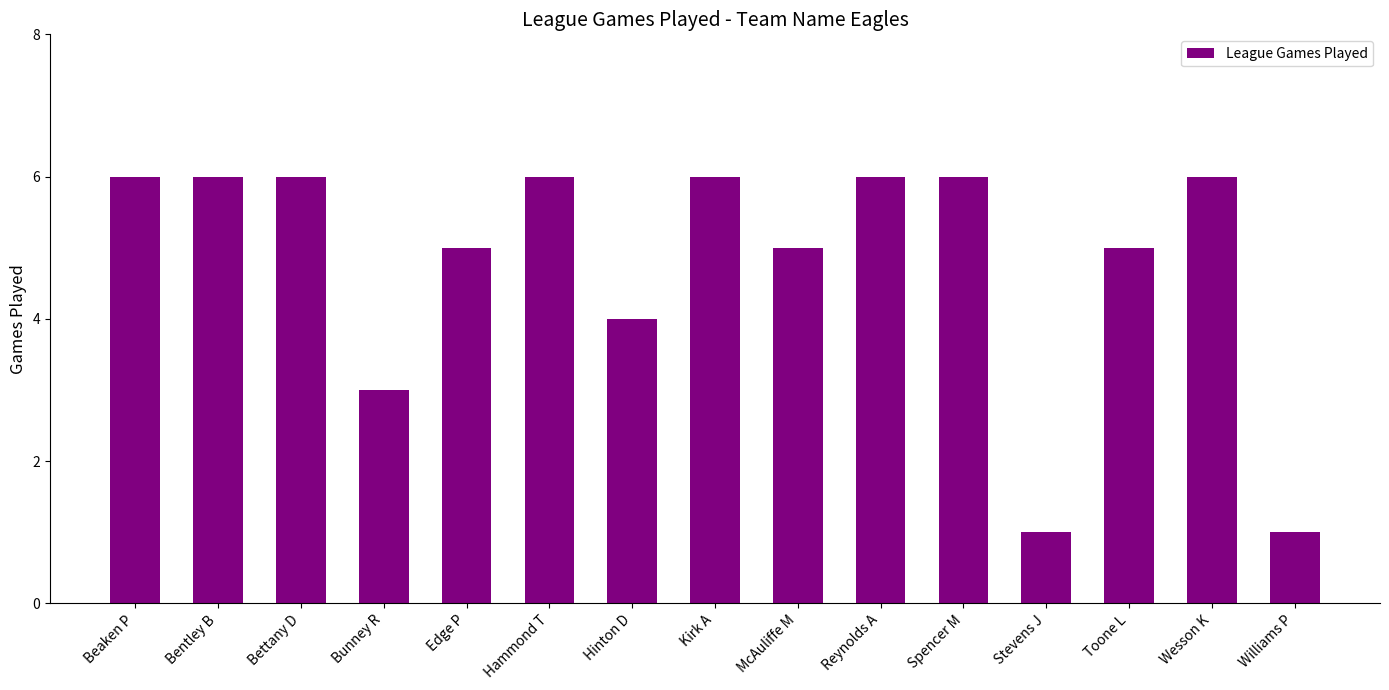

What is the average value?

5